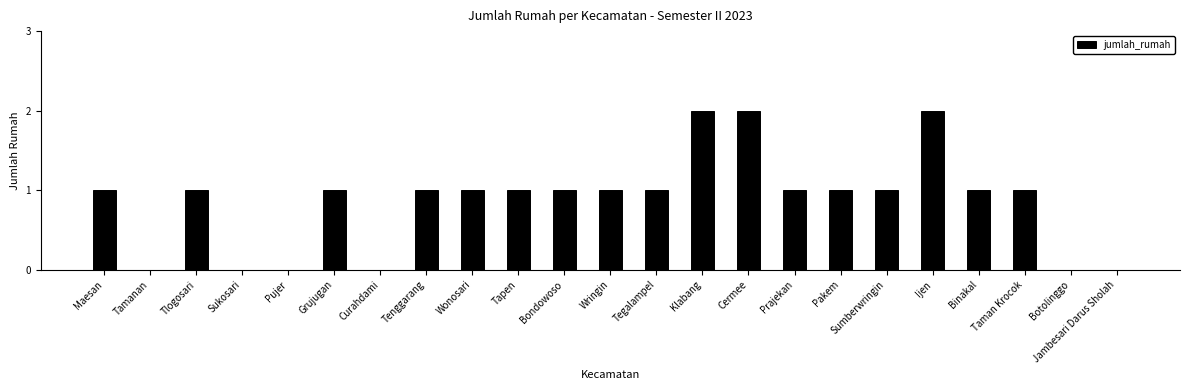

What is the approximate value at Pakem?

1